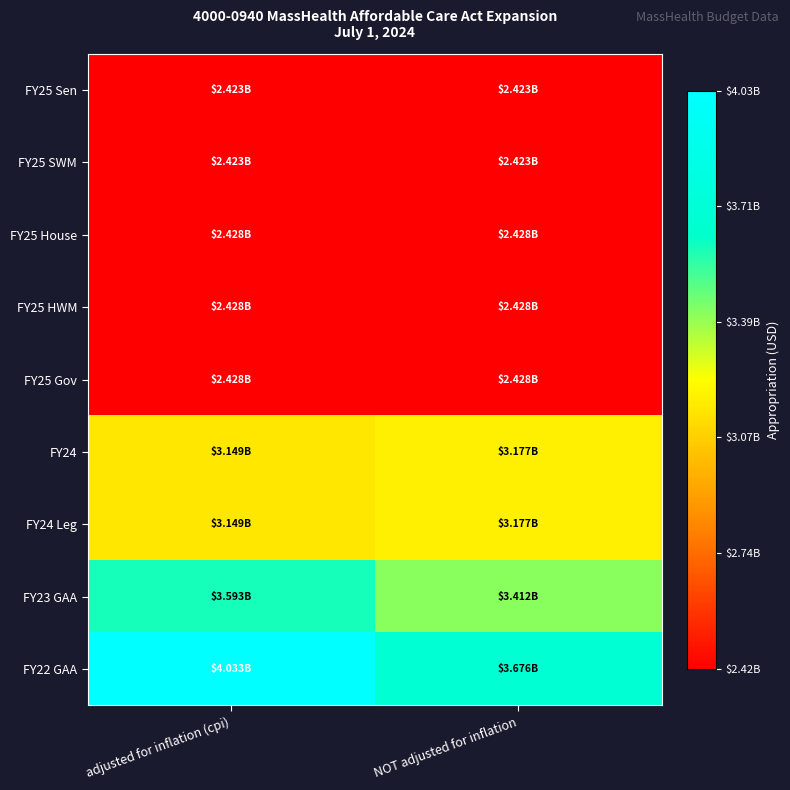

Reading right to left, list all the values displayed in this chart.

FY25 Sen: NOT adjusted for inflation=2422764172	adjusted for inflation (cpi)=2422764172
FY25 SWM: NOT adjusted for inflation=2422764172	adjusted for inflation (cpi)=2422764172
FY25 House: NOT adjusted for inflation=2427764172	adjusted for inflation (cpi)=2427764172
FY25 HWM: NOT adjusted for inflation=2427764172	adjusted for inflation (cpi)=2427764172
FY25 Gov: NOT adjusted for inflation=2427764172	adjusted for inflation (cpi)=2427764172
FY24: NOT adjusted for inflation=3176913030	adjusted for inflation (cpi)=3149074209
FY24 Leg: NOT adjusted for inflation=3176913030	adjusted for inflation (cpi)=3149074209
FY23 GAA: NOT adjusted for inflation=3411962041	adjusted for inflation (cpi)=3593443354
FY22 GAA: NOT adjusted for inflation=3675946600	adjusted for inflation (cpi)=4033099411